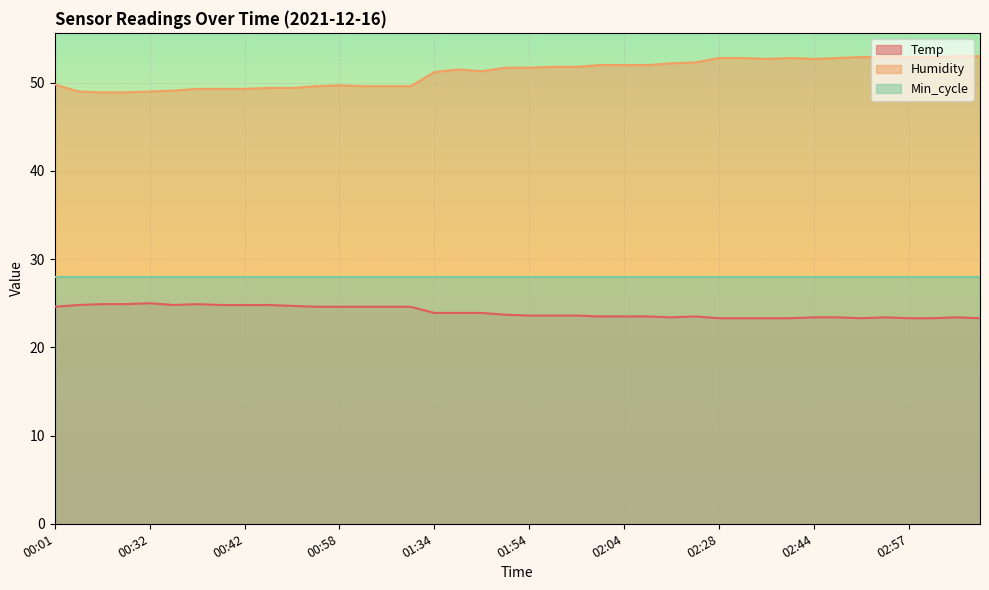

Rank the series by their maximum value, from highest to lowest.

Humidity, Min_cycle, Temp